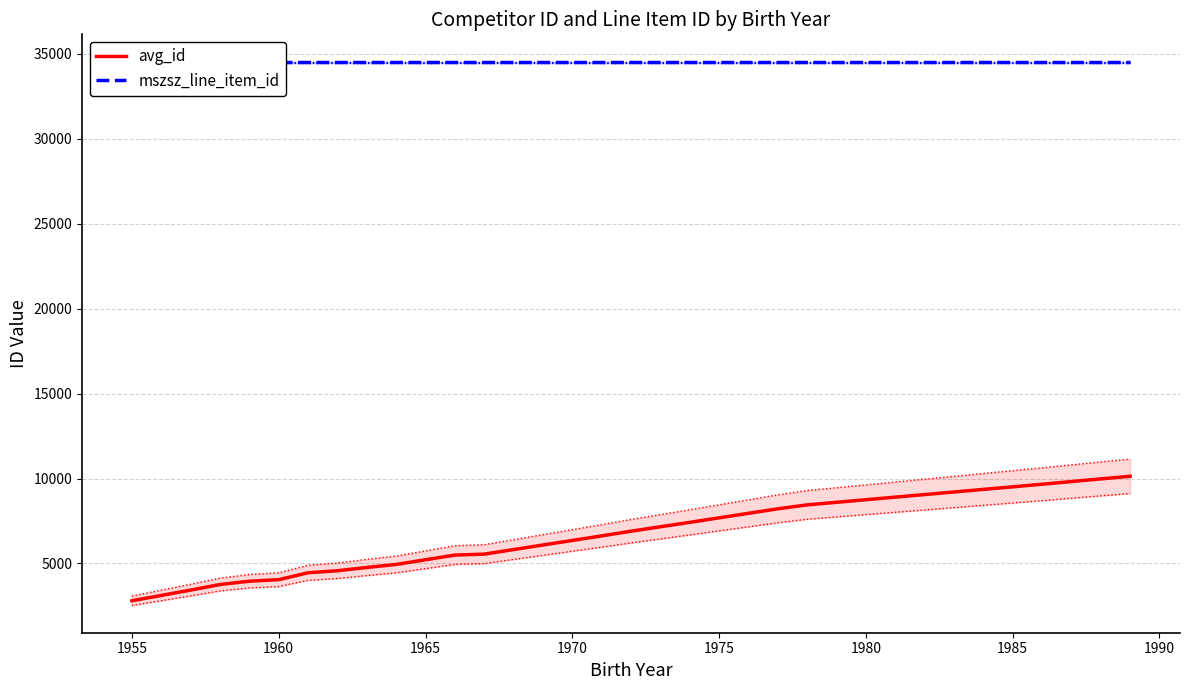

List the series in order of their overall mean, highest first.

mszsz_line_item_id, avg_id